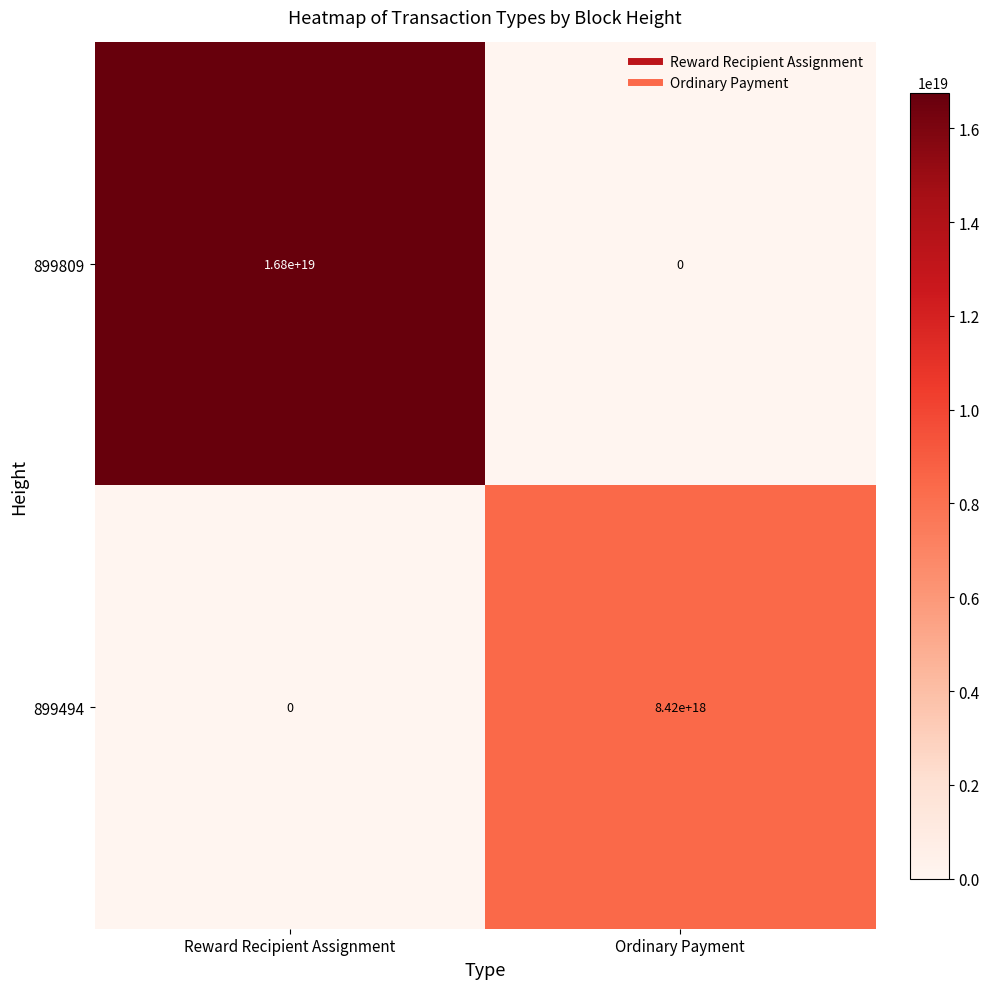

At how many categories does at least one series exceed 8176563513242995712?

2